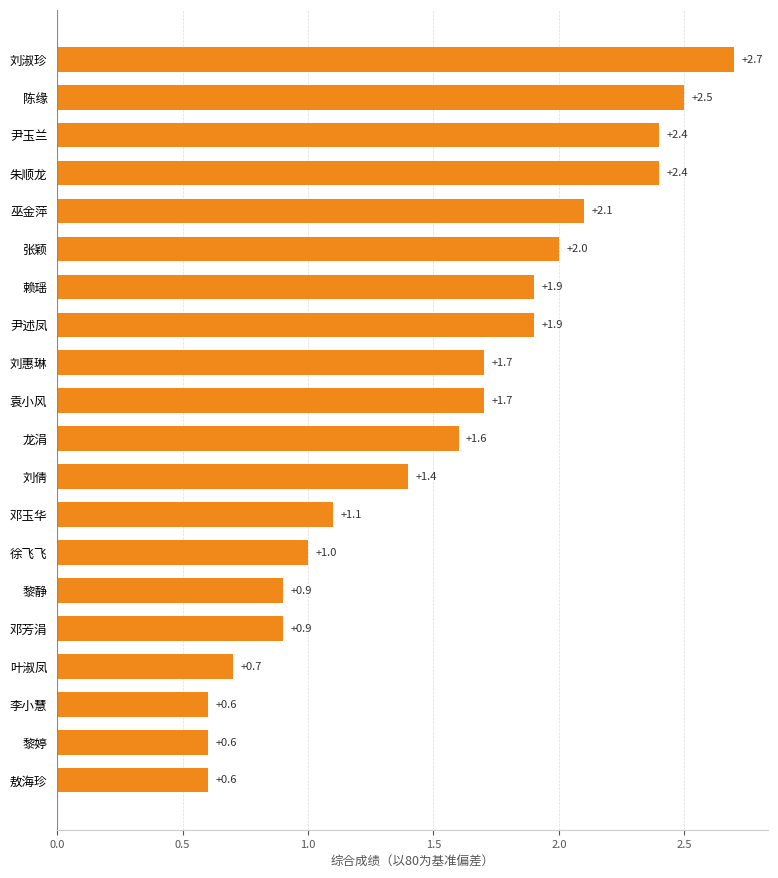

What is the difference between the values at 徐飞飞 and 敖海珍?

0.4